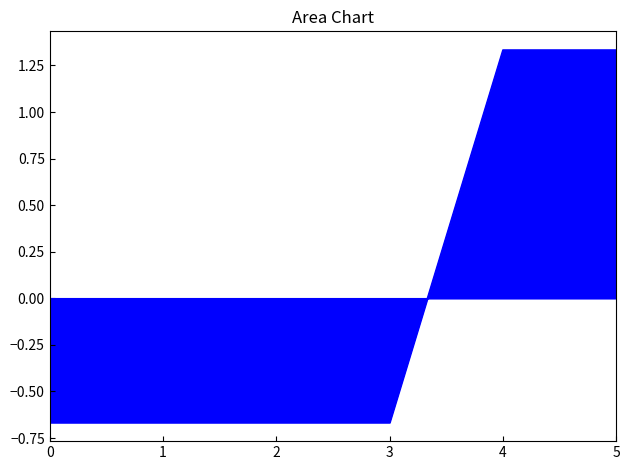

What is the sum of the values at 5 and 4?

2.7